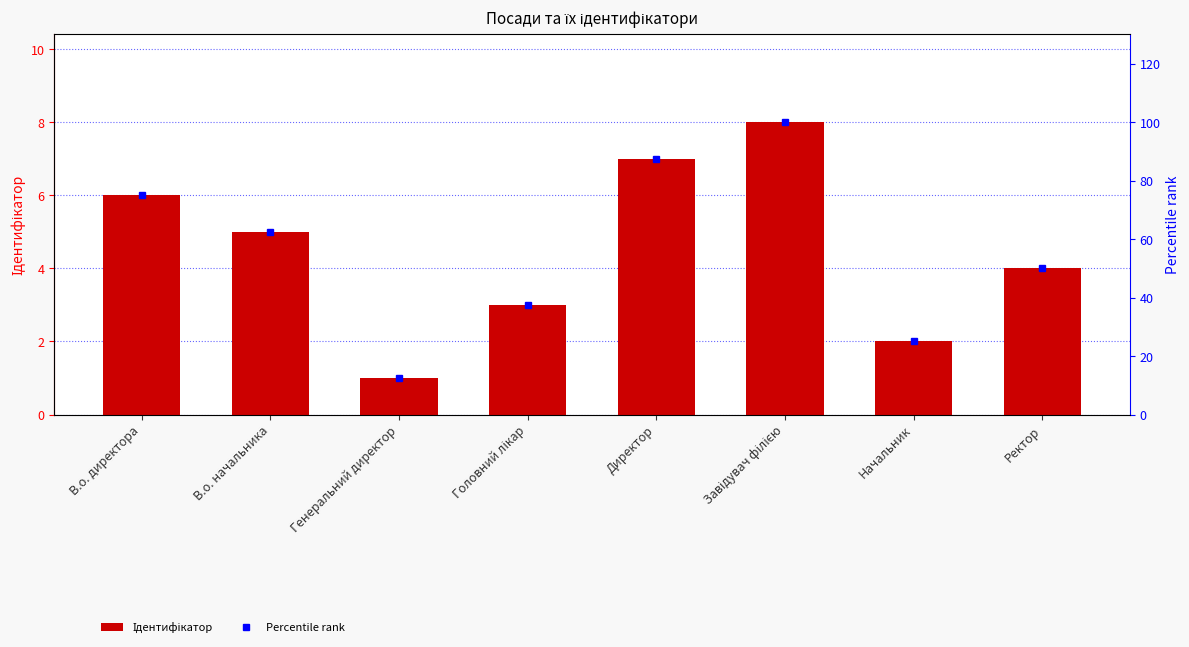

What is the minimum value shown in the chart?

1.0